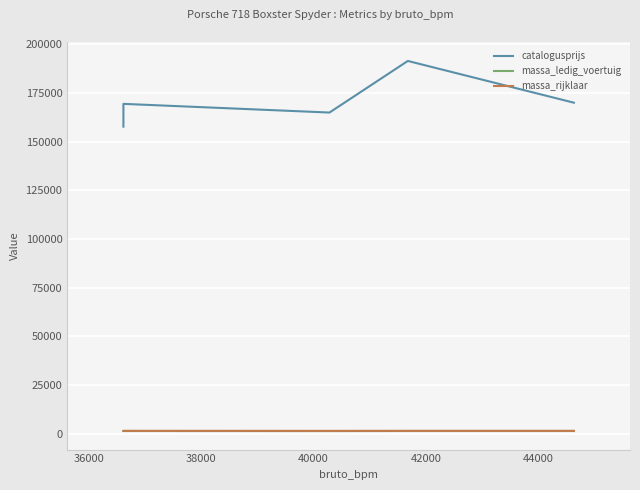

What is the sum of the massa_ledig_voertuig values at 36000 and 40000?

2850